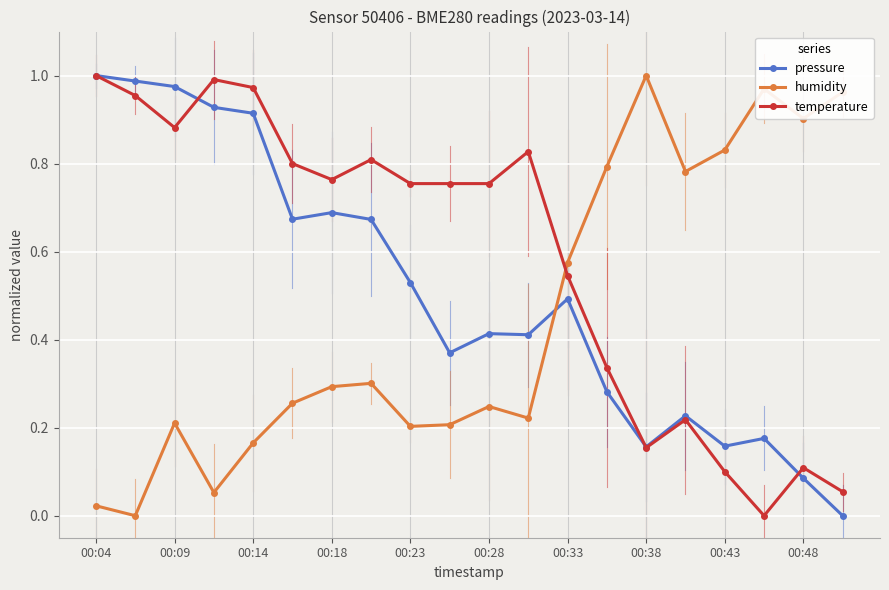

Which series has the largest total across all categories?

temperature